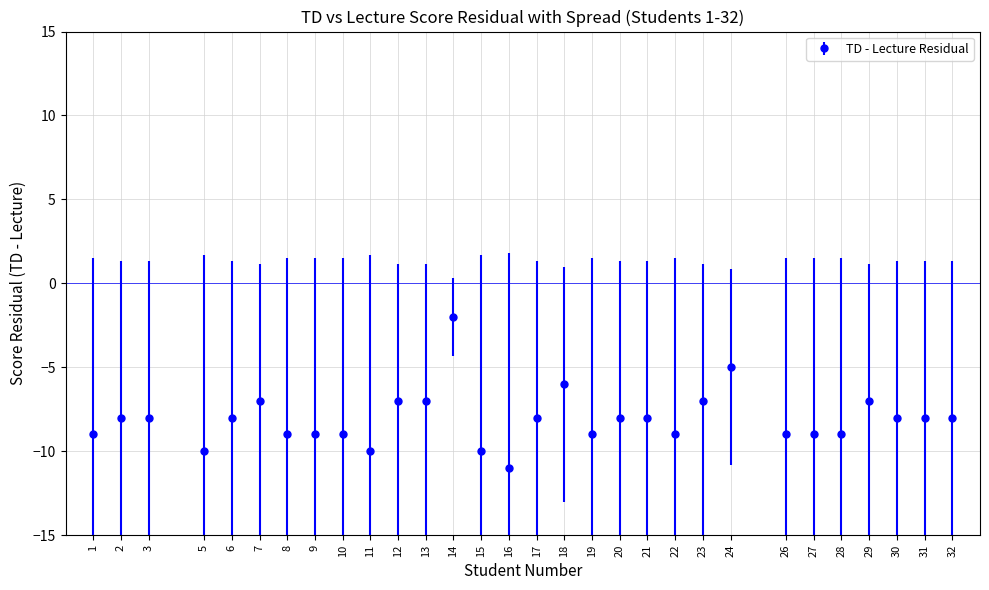

At which category does the data reach its first local valley?

5